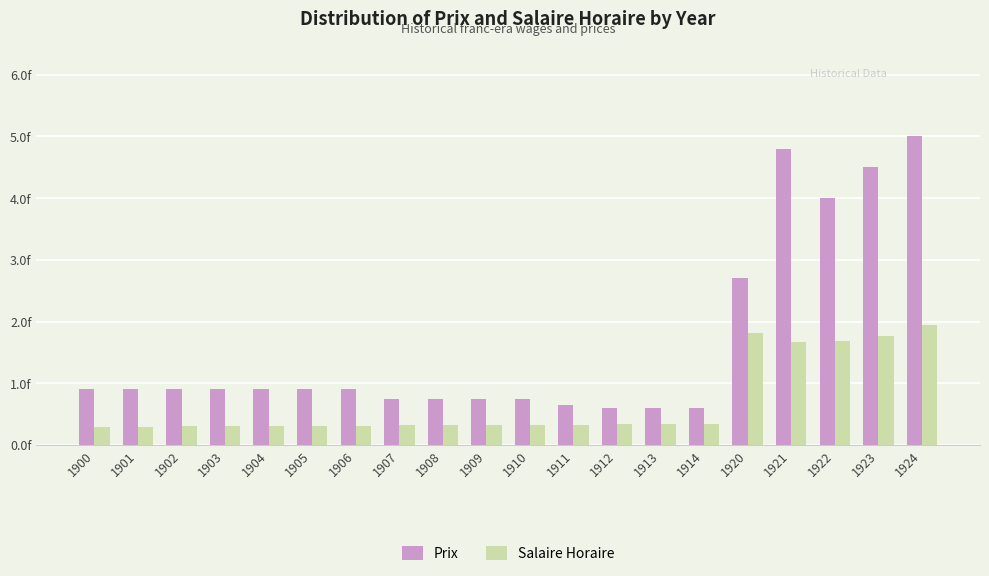

List the series in order of their peak value, lowest first.

Salaire Horaire, Prix